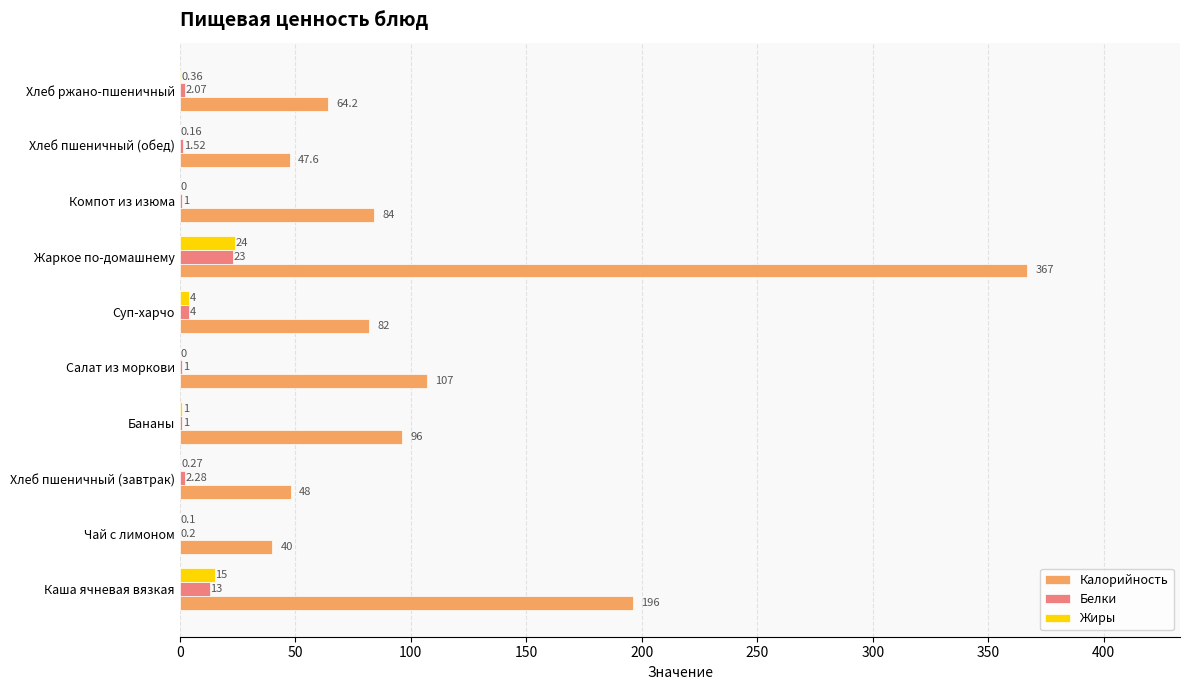

Which category has the highest value in the Белки series?

Жаркое по-домашнему